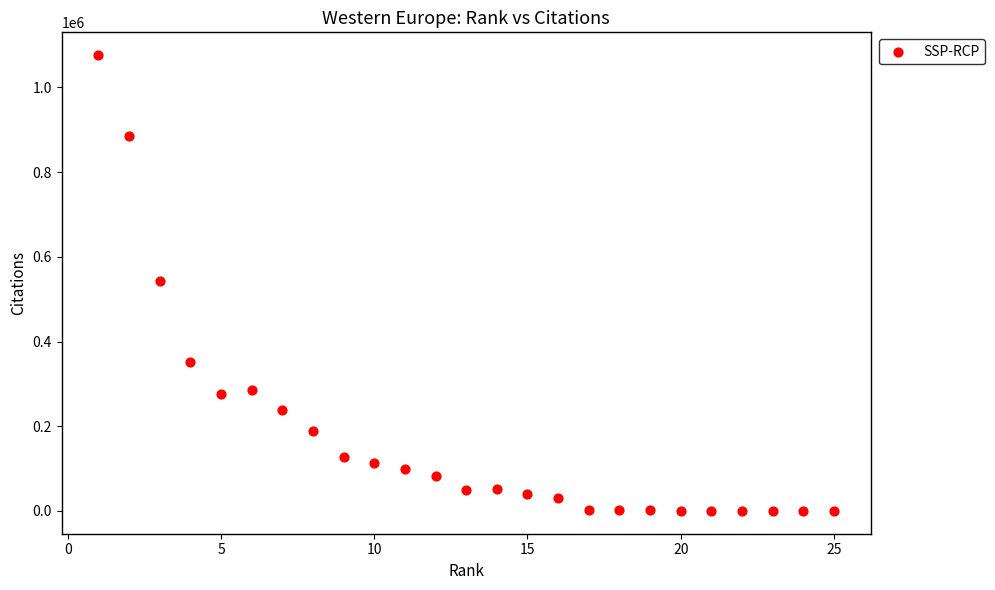

What is the range of X values (max minus min)?

24